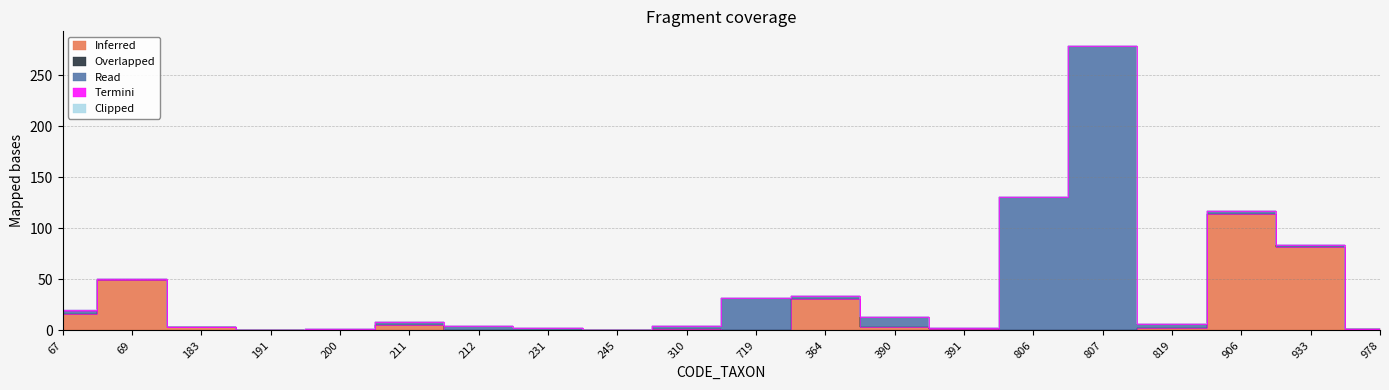

Is it true that Termini equals 1 at 391?

False